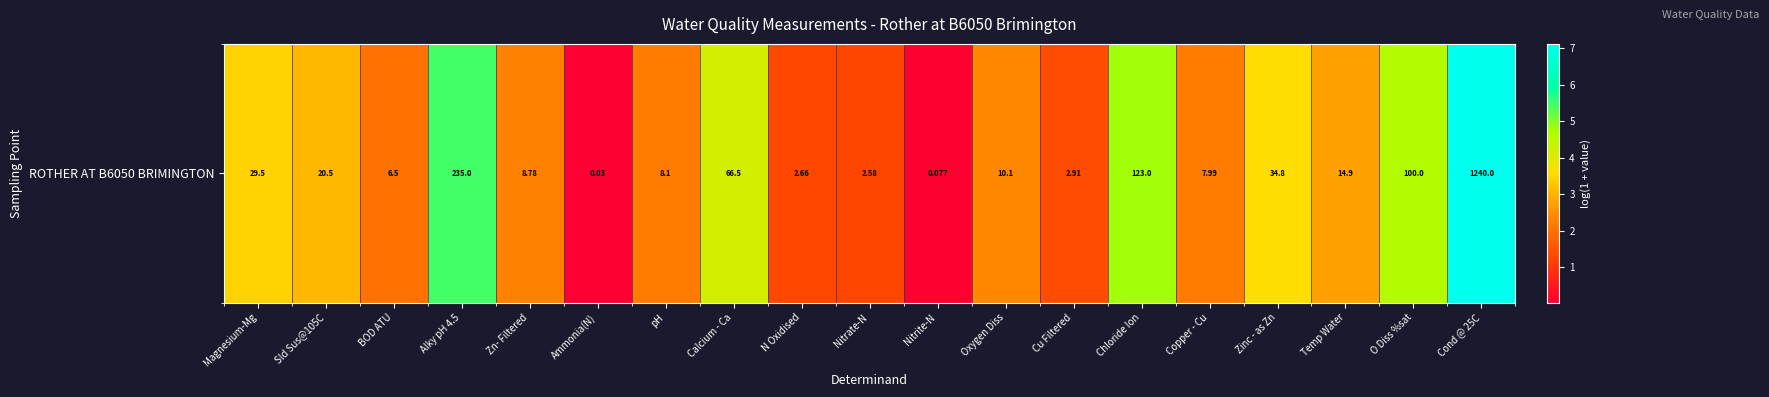

The chart shows a value of 7.1 at Cond @ 25C. True or false?

True